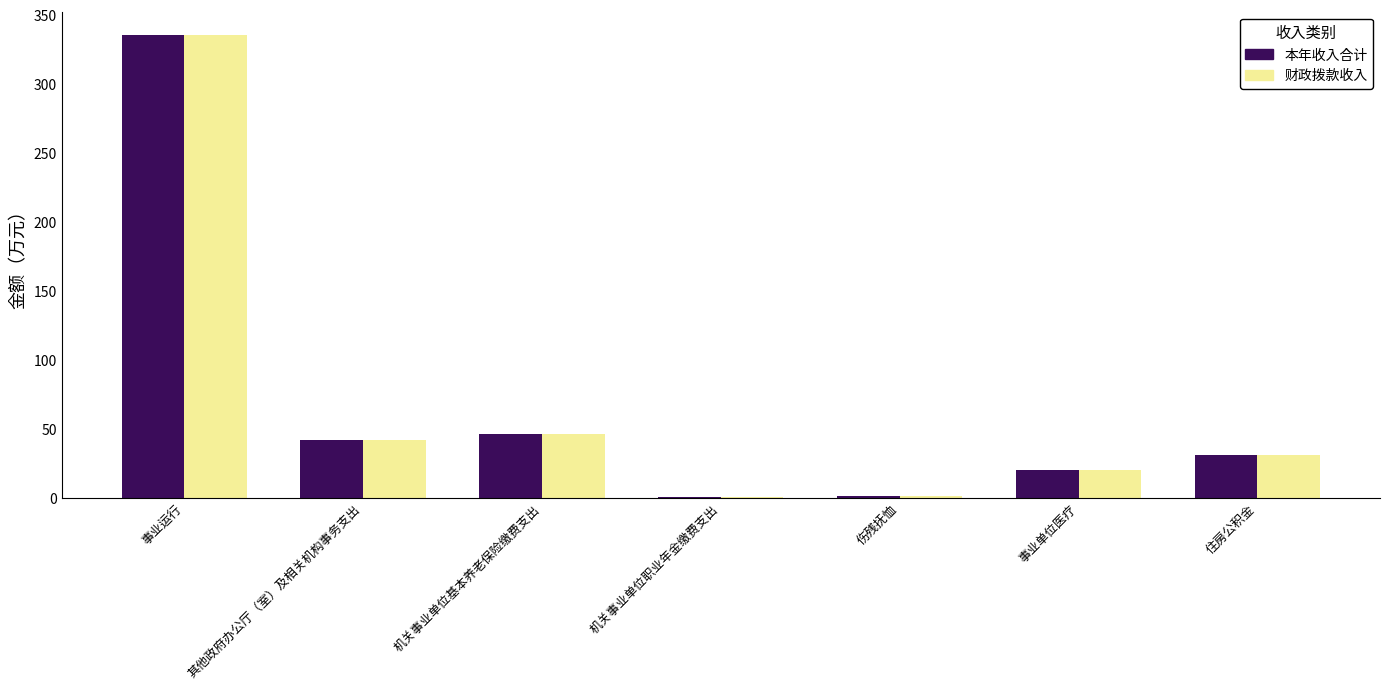

What is the total value across all series at 住房公积金?

62.5